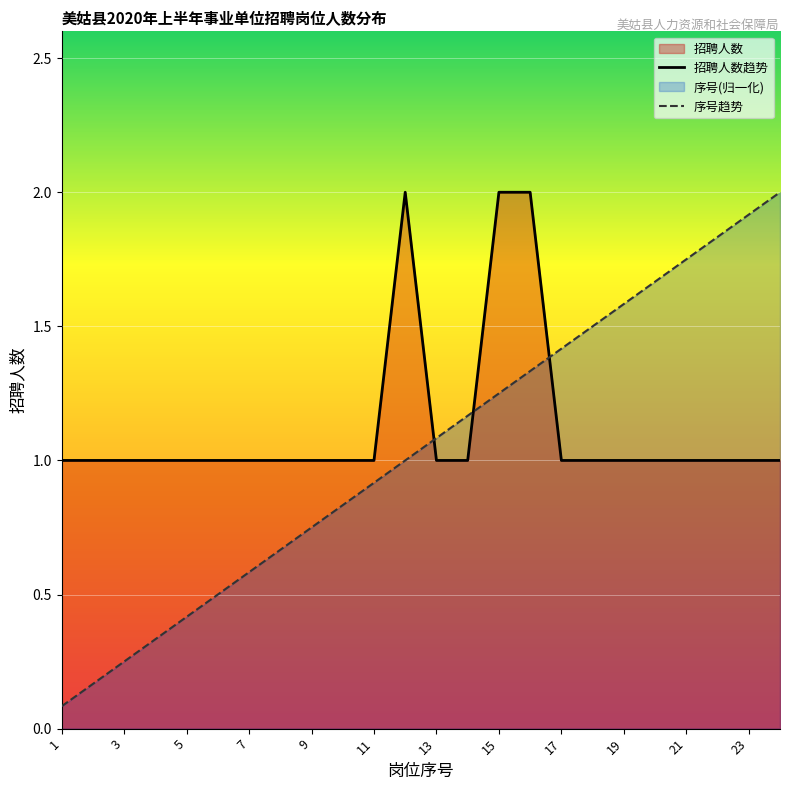

Rank the series by their maximum value, from lowest to highest.

招聘人数趋势, 序号趋势